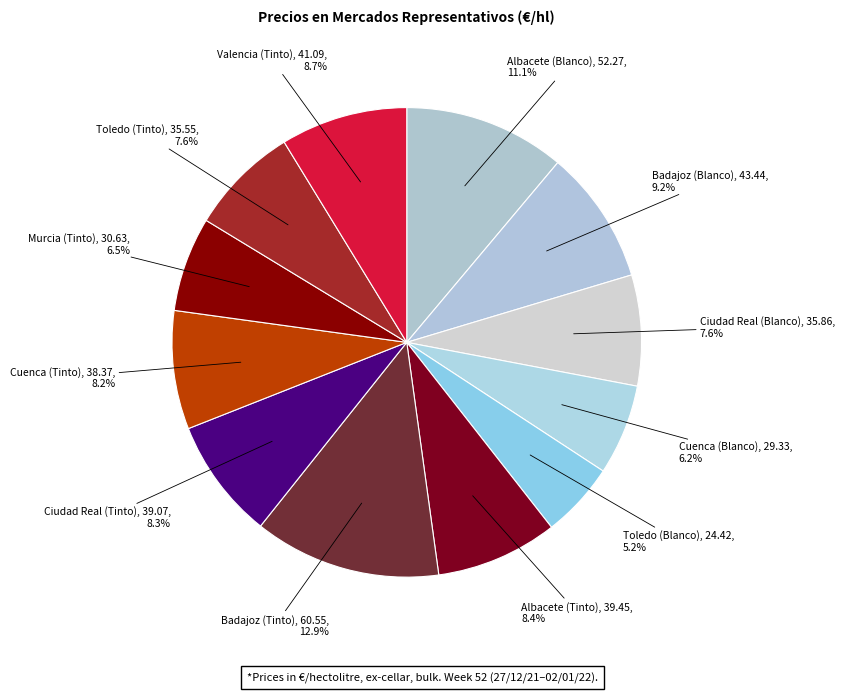

How many slices are in this pie chart?

12